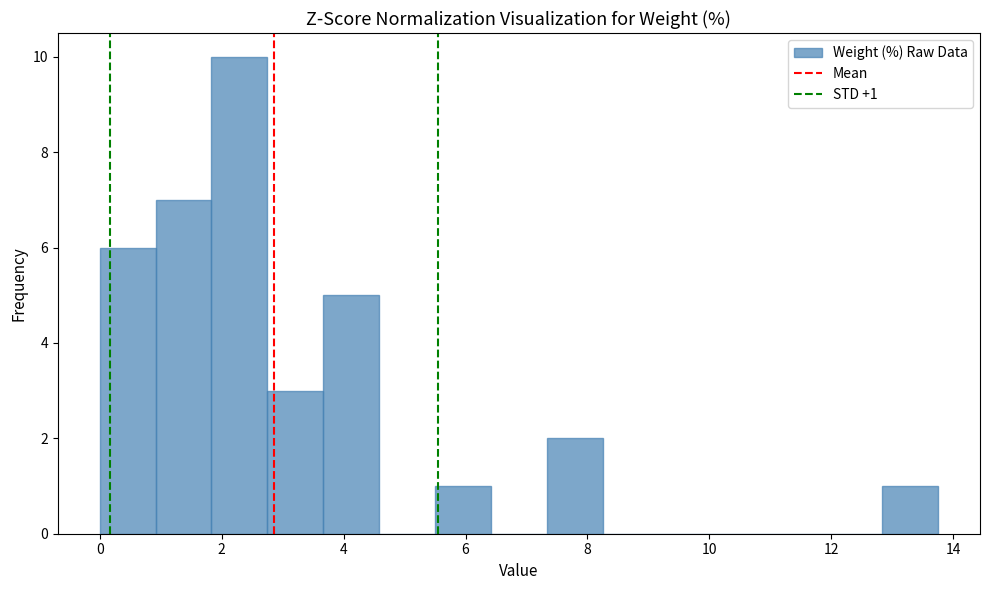

Over which range of the x-axis is the bar tallest?

1.8 to 2.8